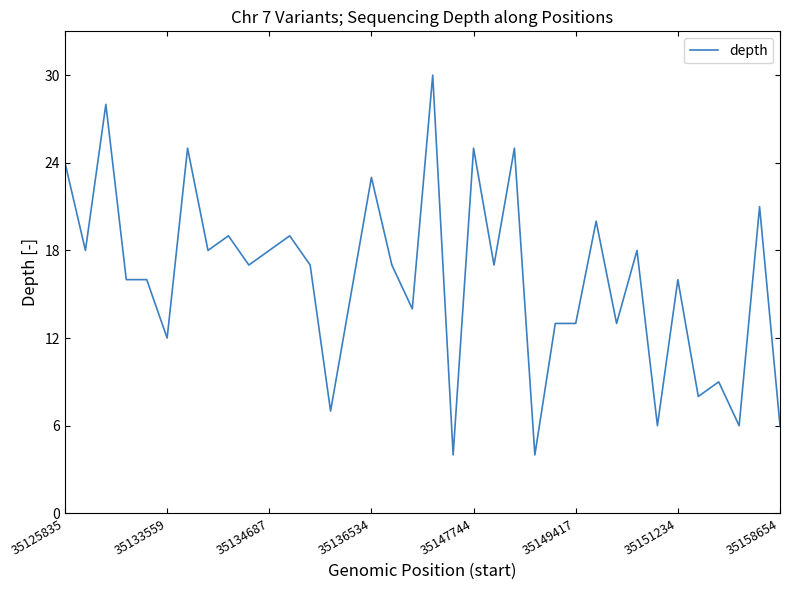

What is the greatest value displayed?

30